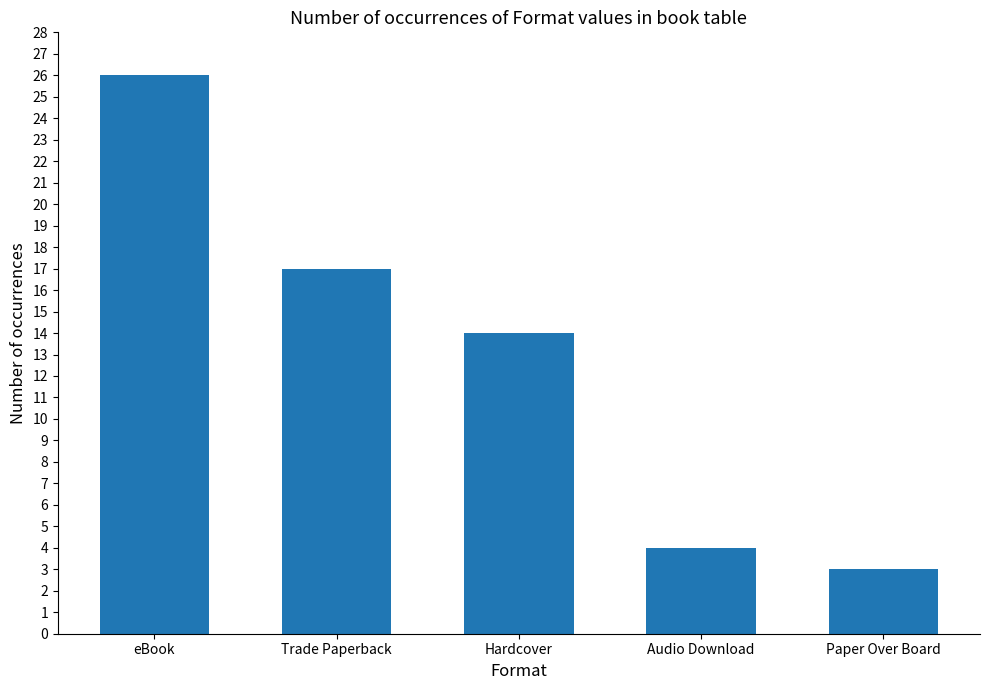

What is the label of the 4th bar from the right?

Trade Paperback